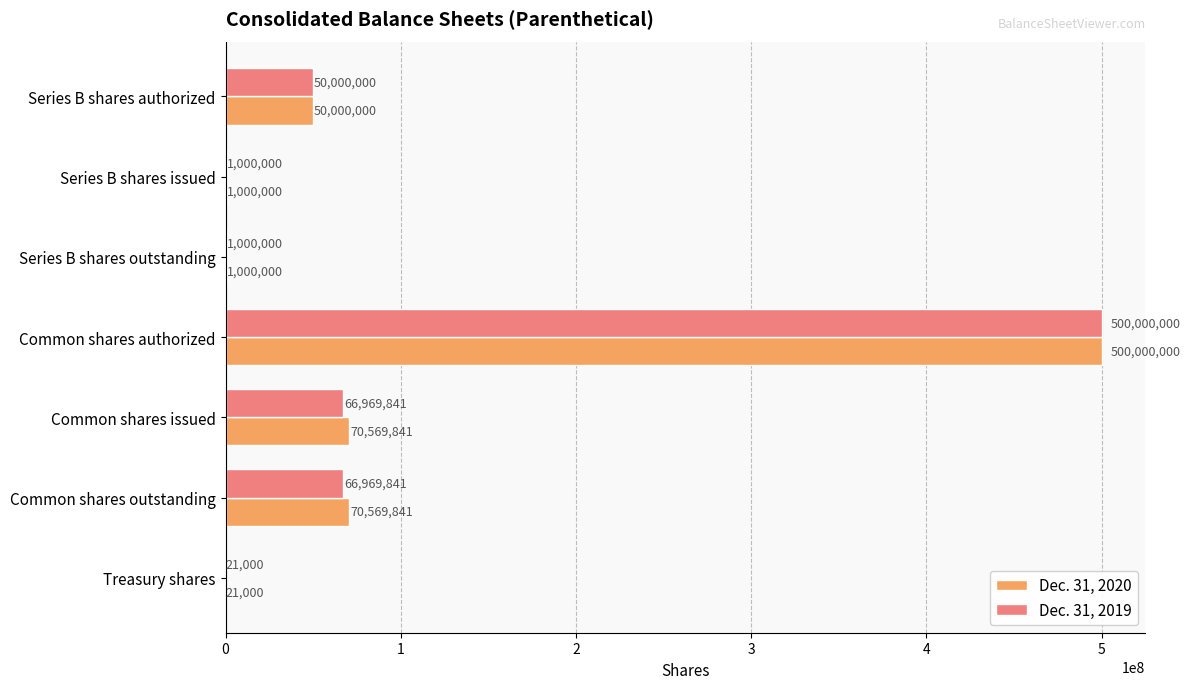

What is the sum of the Dec. 31, 2019 values at Series B shares issued and Series B shares authorized?

51000000